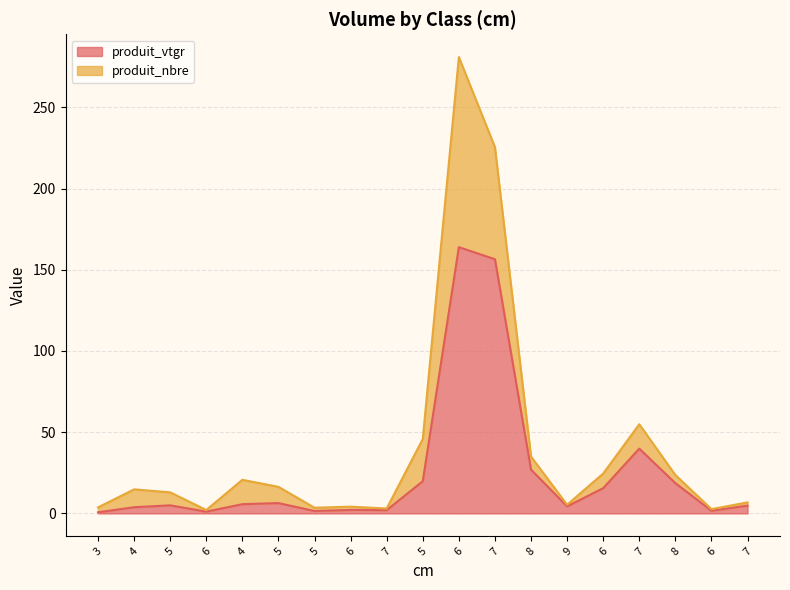

Between 7 and 6, which is larger?

6